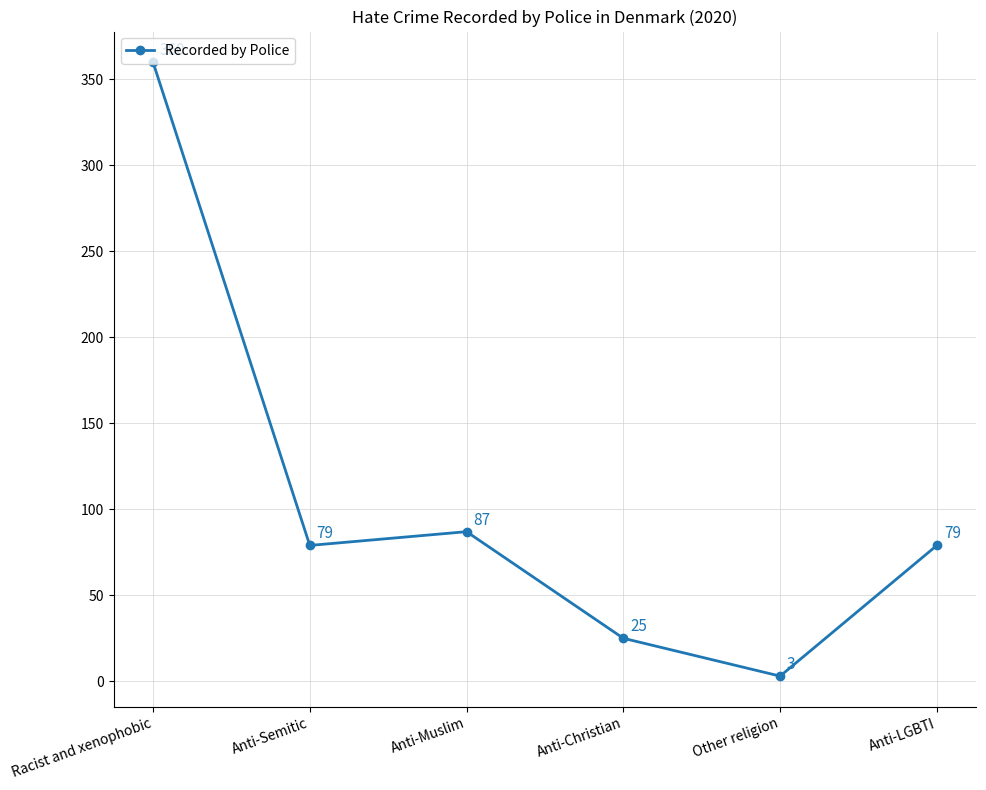

What is the change in value from Anti-Muslim to Other religion?

-84